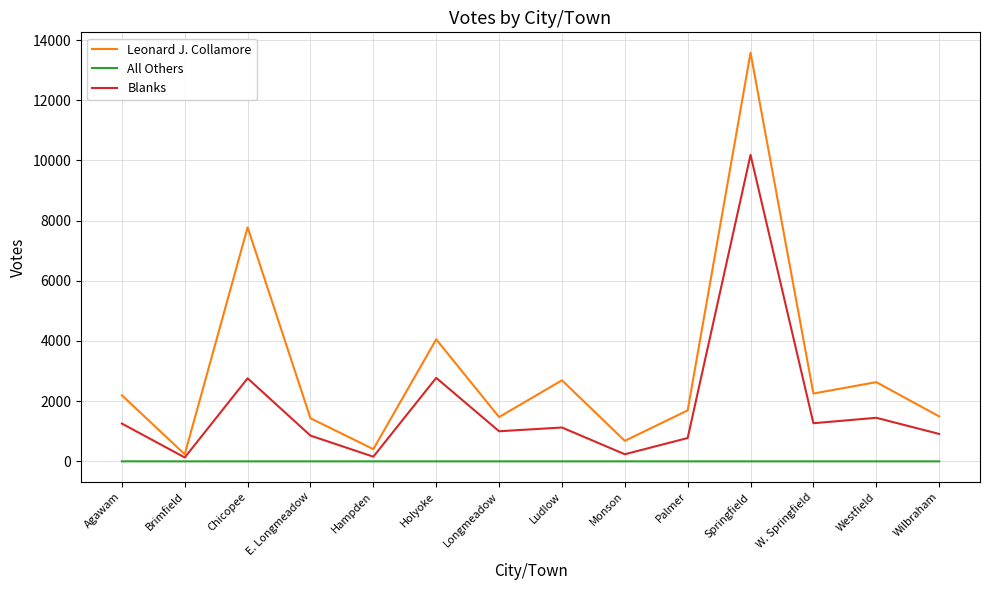

What value does the Blanks series have at Wilbraham?

911